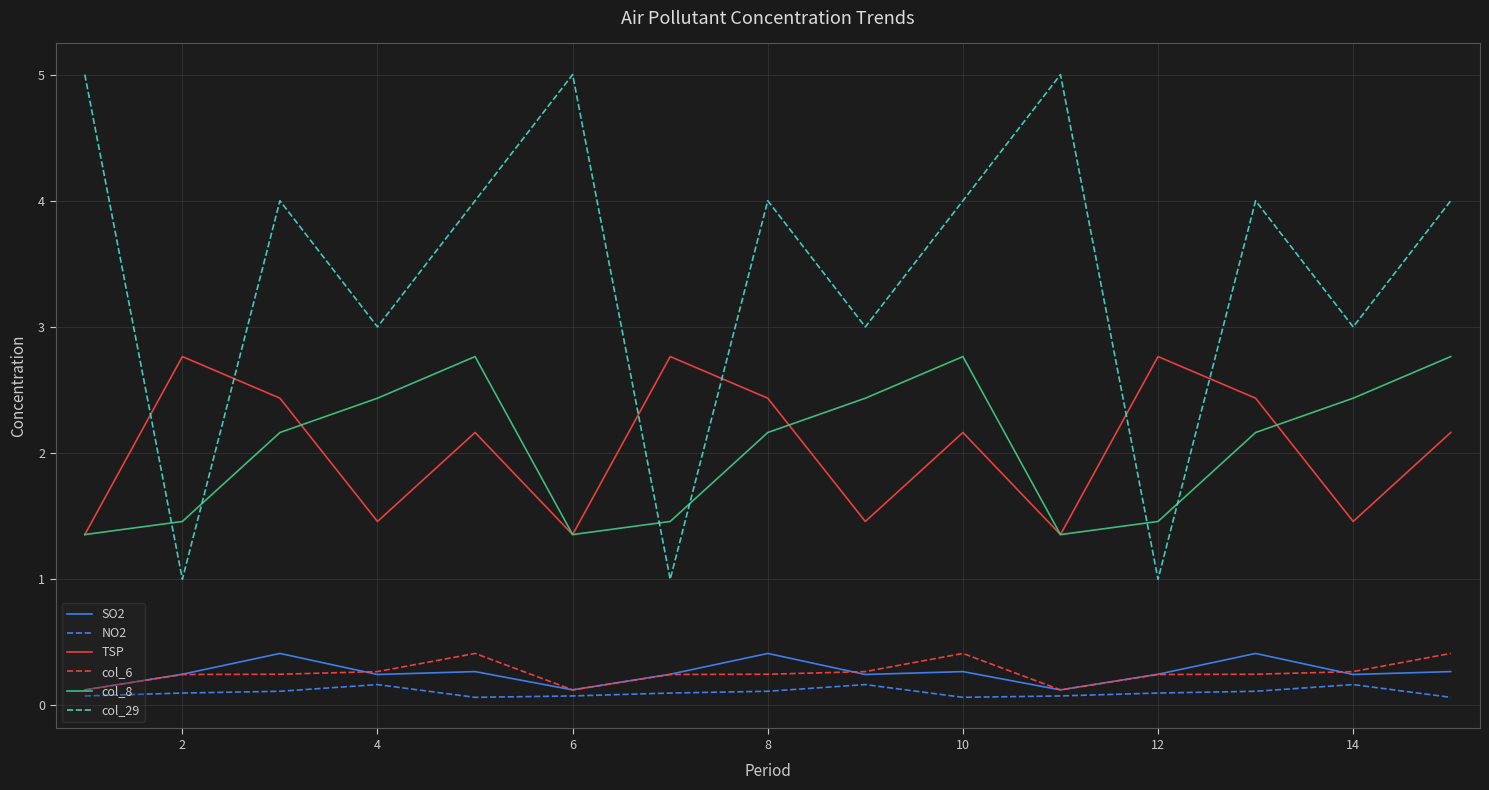

How many lines are shown in the chart?

6